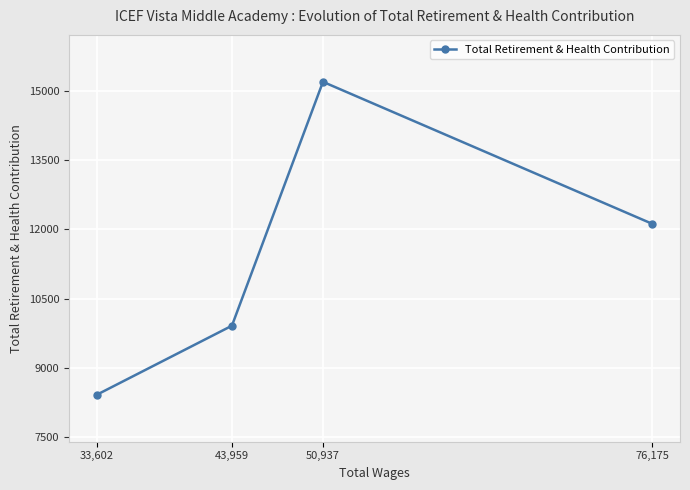

What is the smallest value displayed?

8418